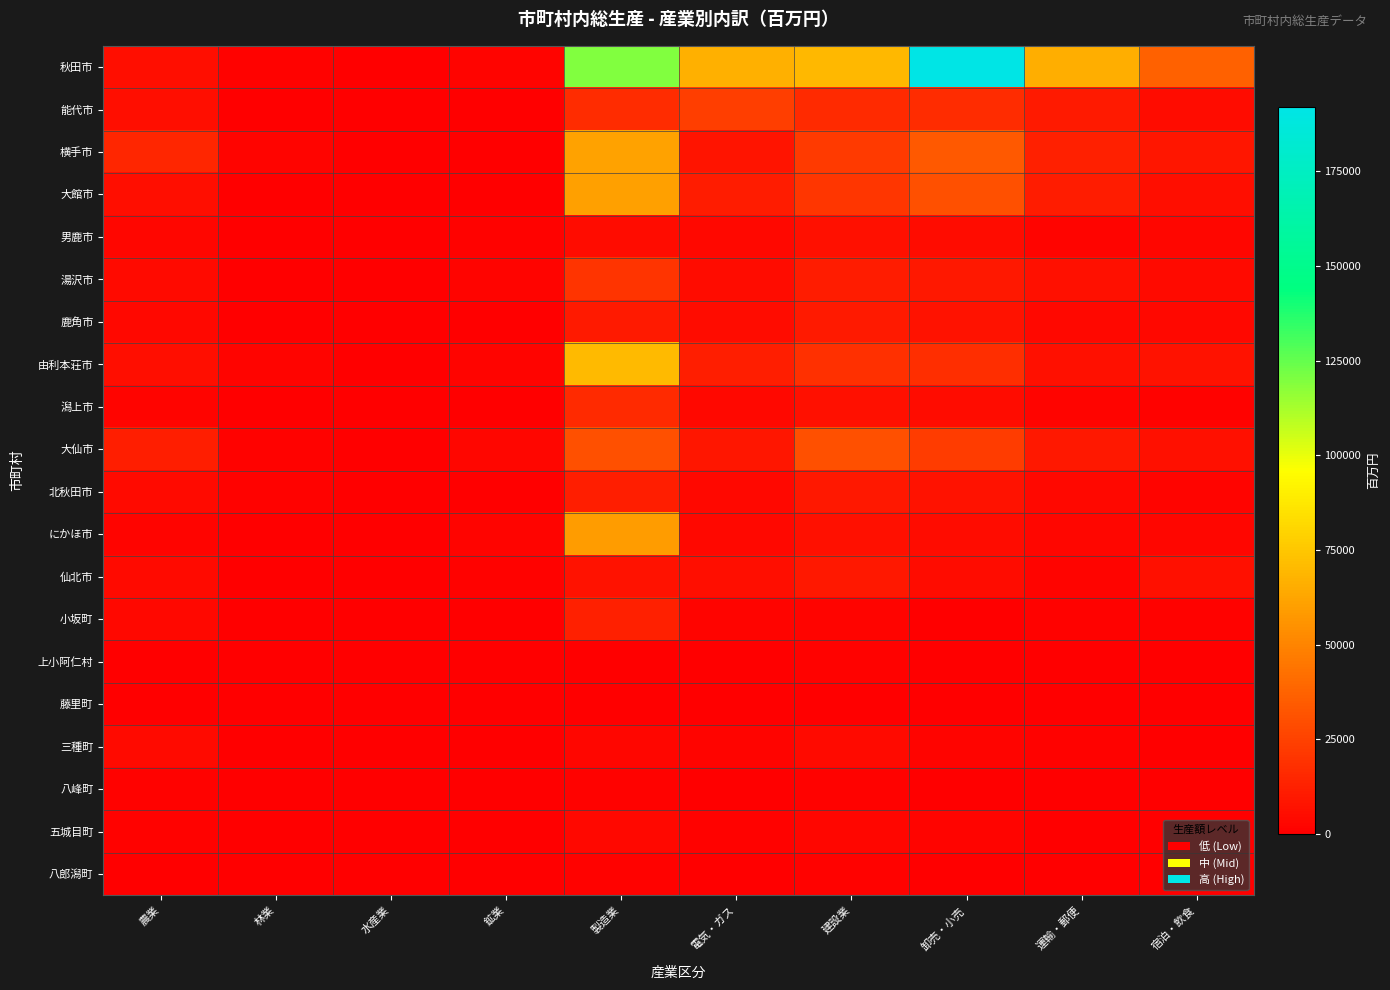

List the series in order of their peak value, highest first.

秋田市, 由利本荘市, 横手市, 大館市, にかほ市, 大仙市, 能代市, 湯沢市, 潟上市, 小坂町, 北秋田市, 鹿角市, 仙北市, 男鹿市, 三種町, 五城目町, 八峰町, 八郎潟町, 上小阿仁村, 藤里町